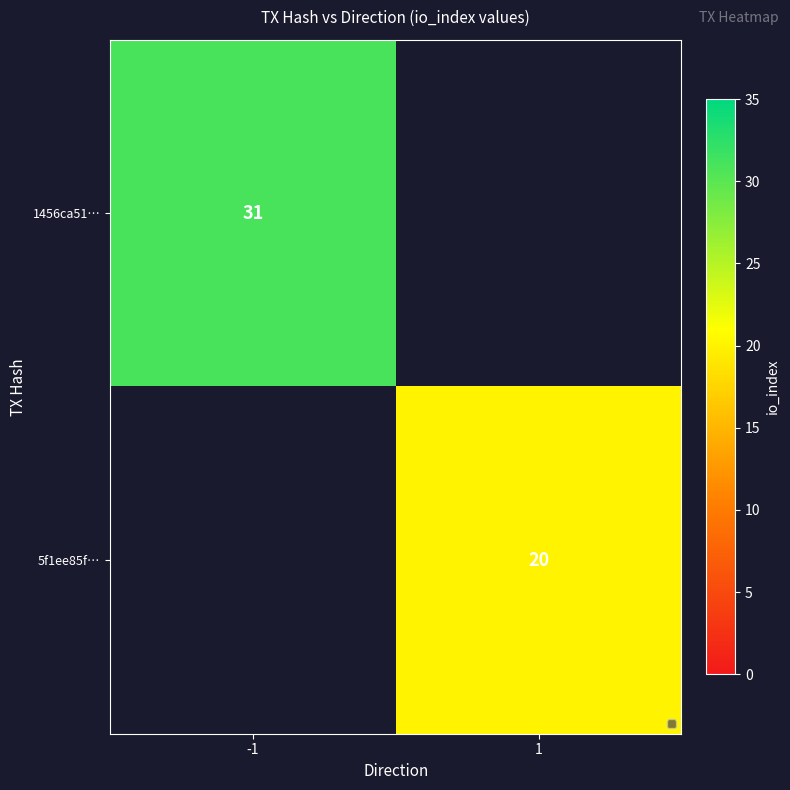

At how many categories does at least one series exceed 28?

1